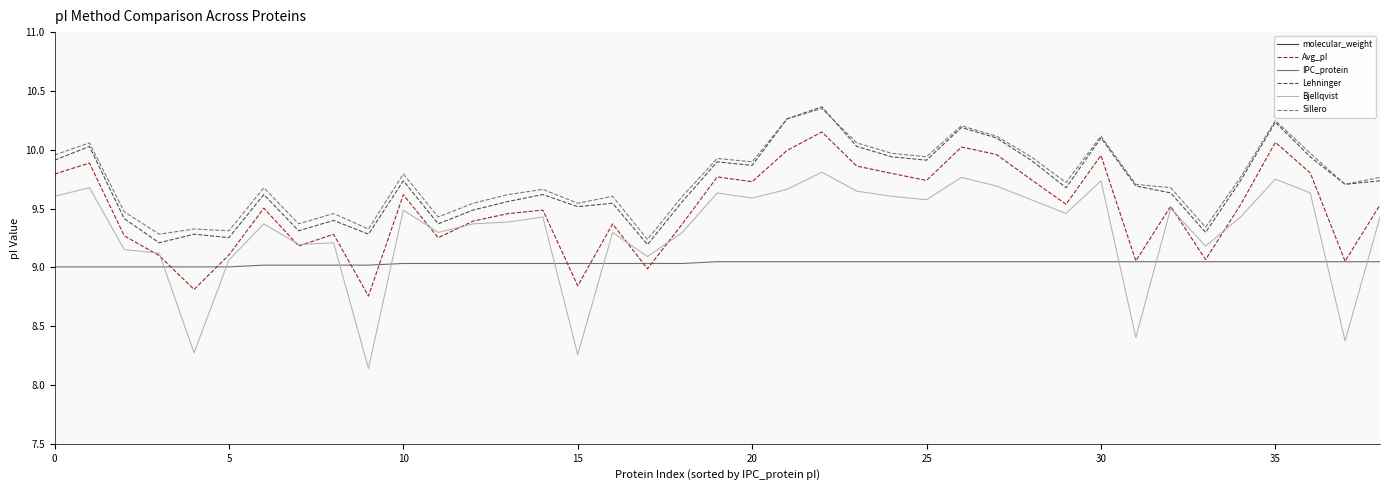

Read the IPC_protein value at 25.

9.0